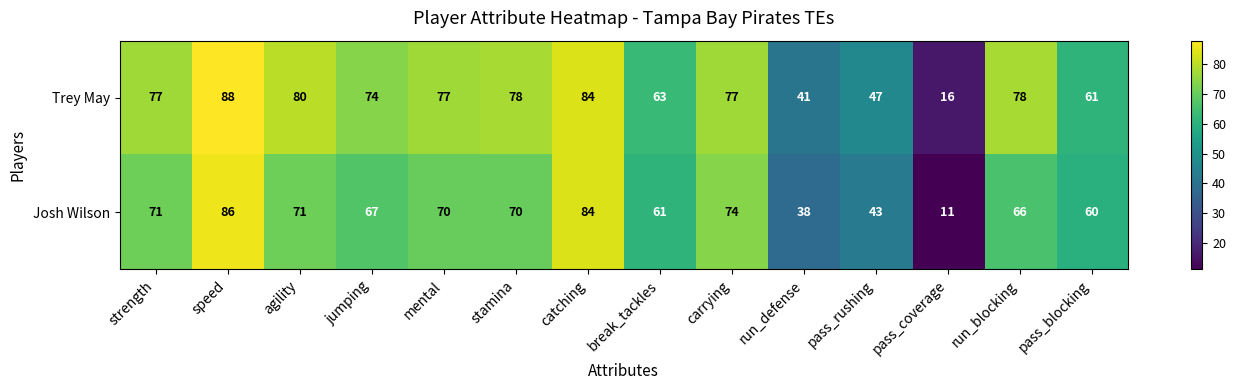

Where is Trey May nearest to the value 52?

pass_rushing